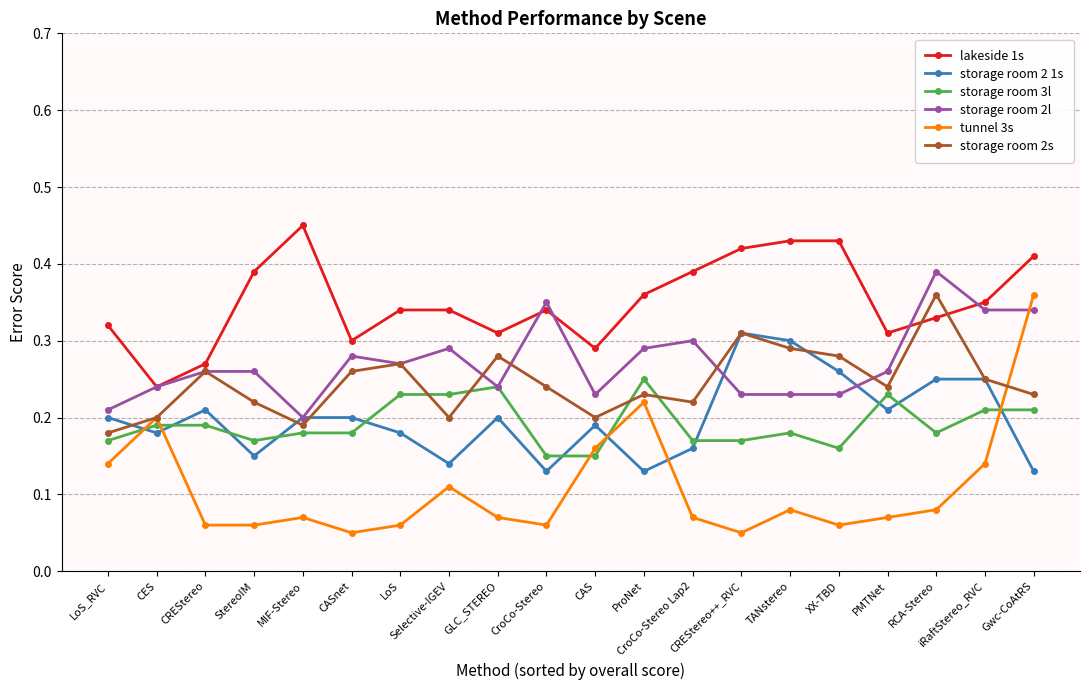

In storage room 2s, how many points are higher than both neighbors (excluding endpoints)?

6